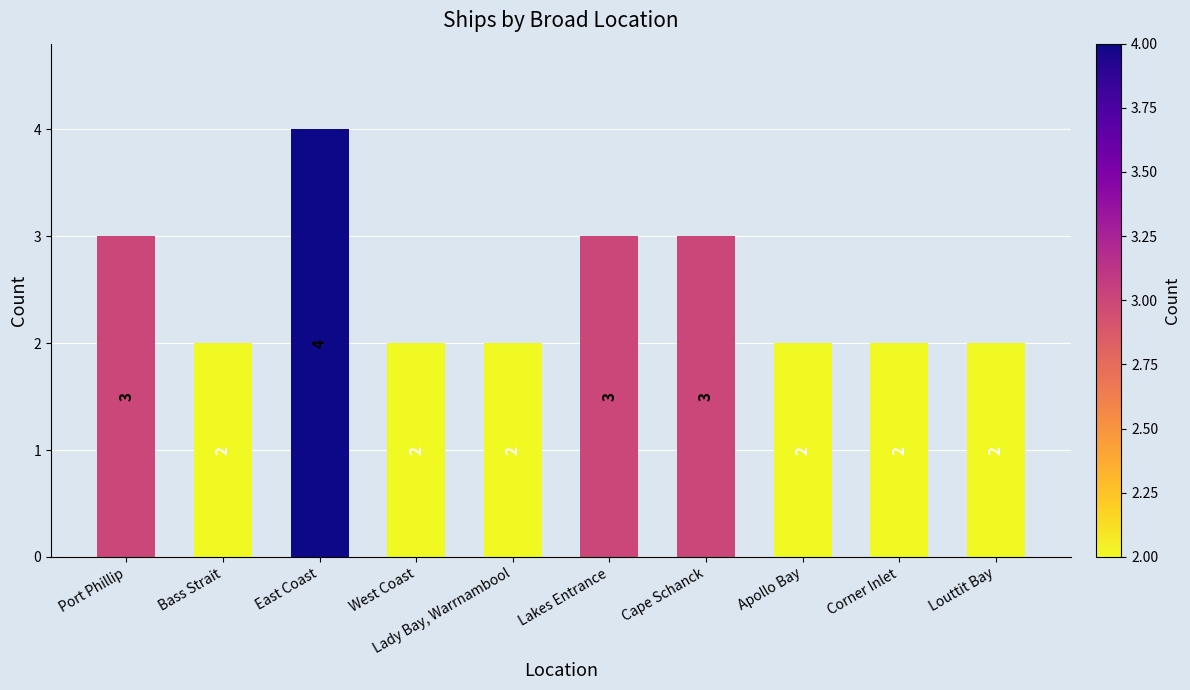

Reading left to right, what are all the values shown in this chart?

3	2	4	2	2	3	3	2	2	2